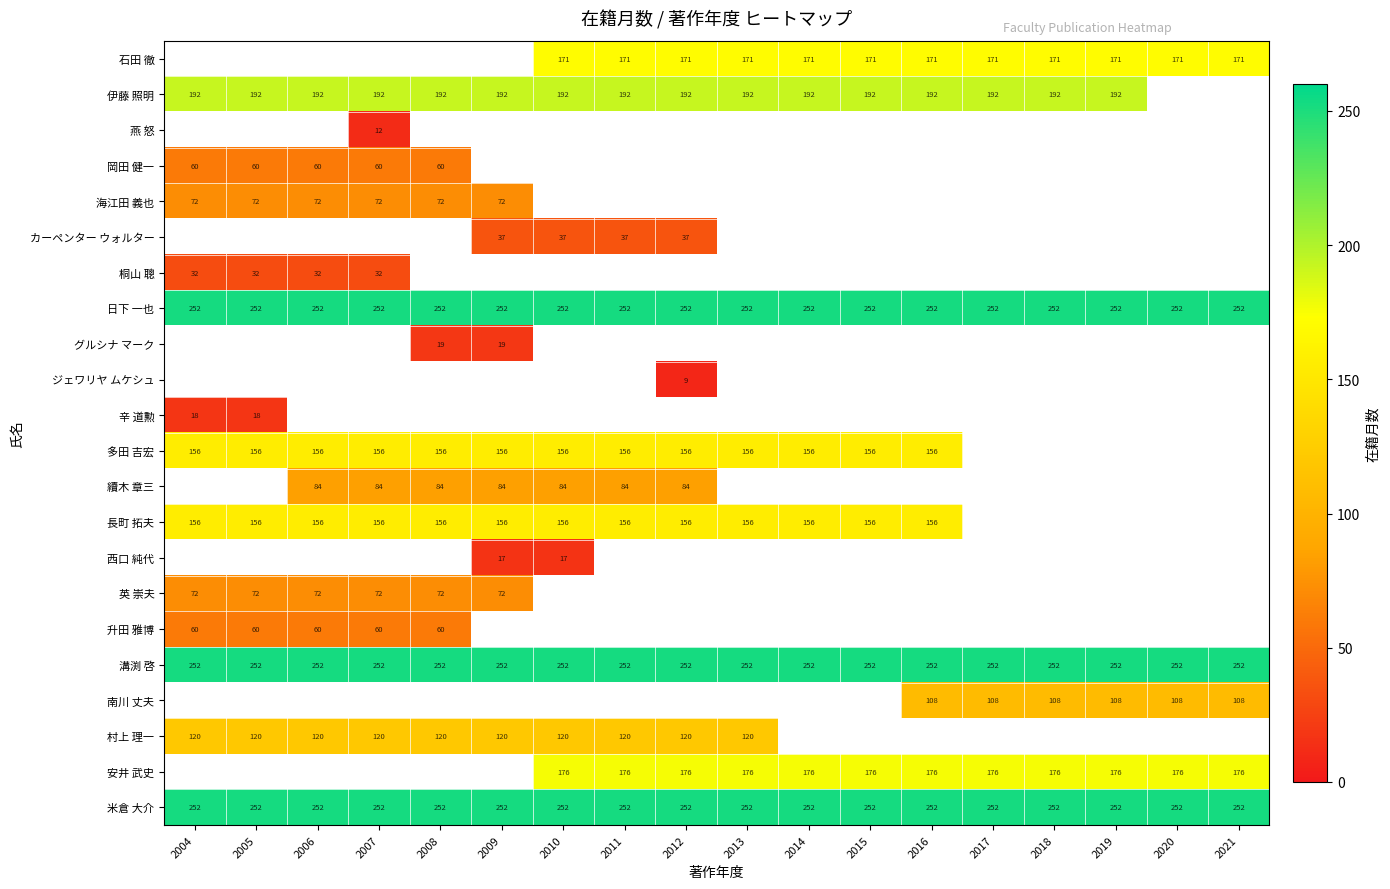

Which has a higher value, 2021 or 2006?

2006